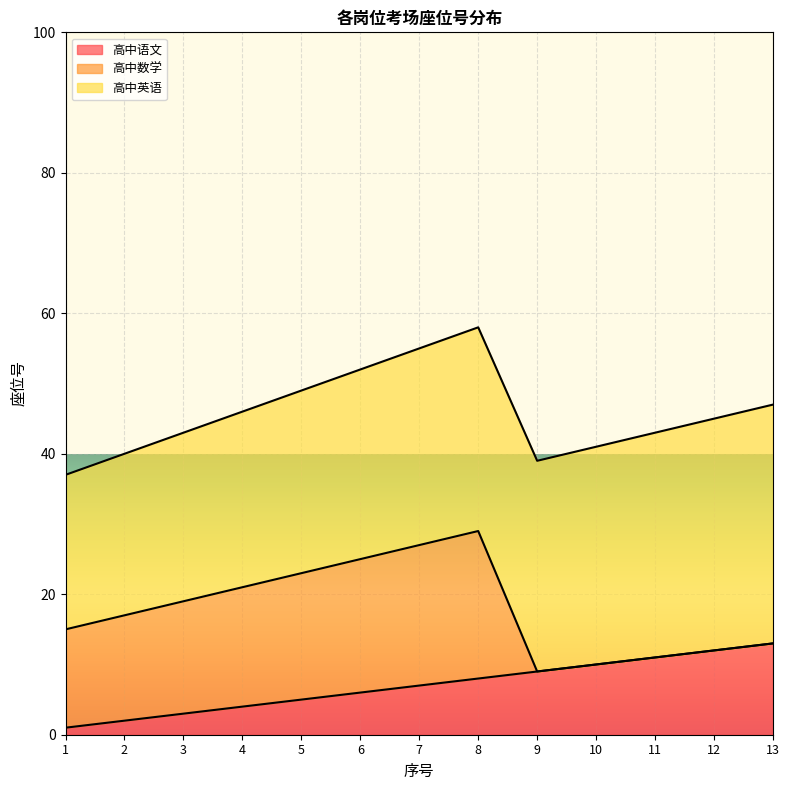

True or false: 高中英语 and 高中语文 intersect in this chart.

False